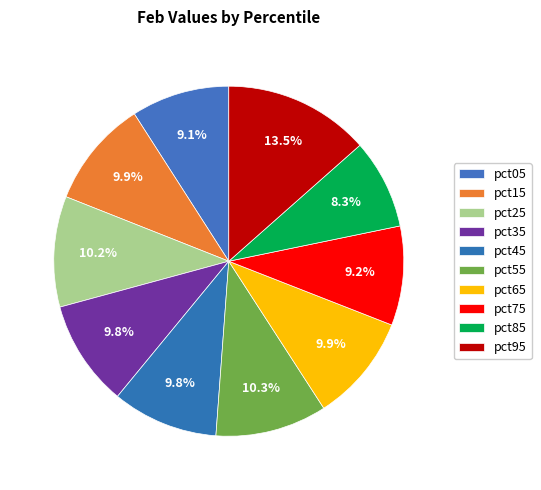

How much of the chart is everything except pct25?

89.8%